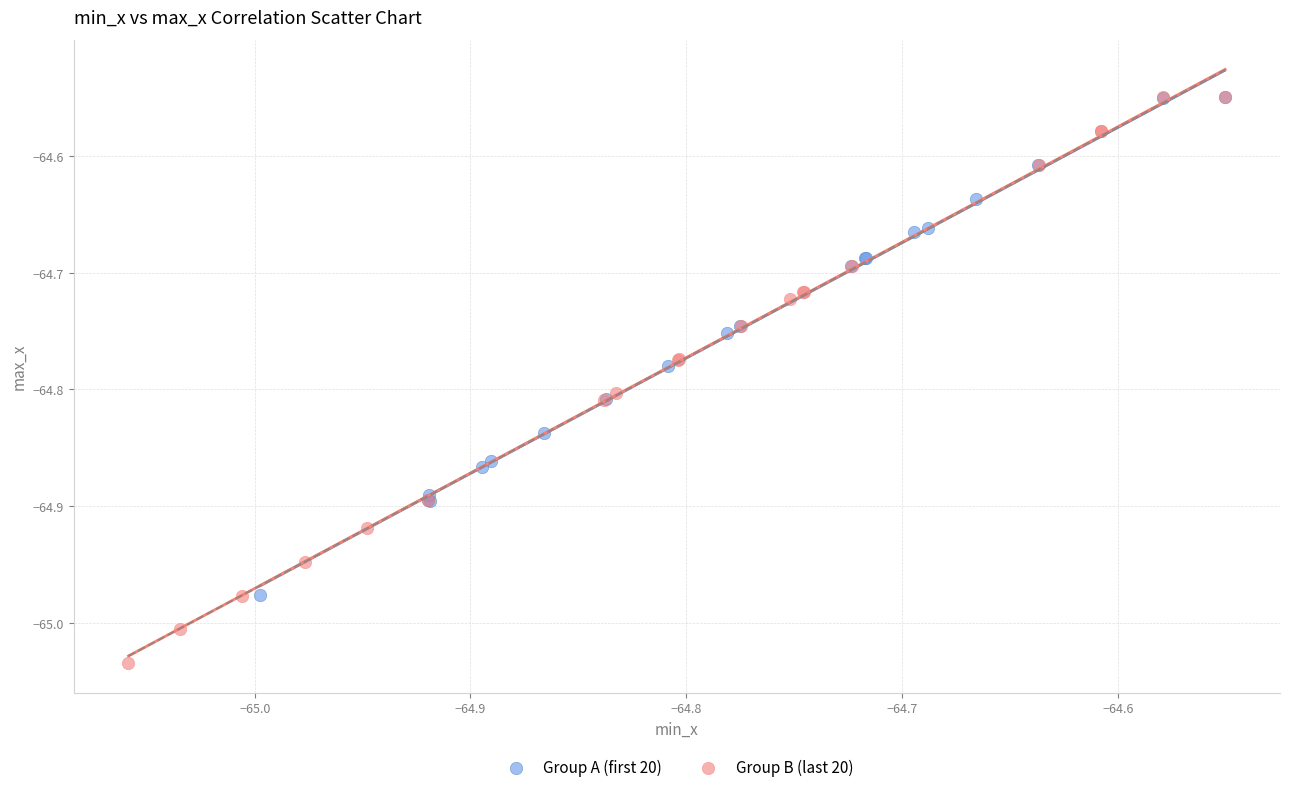

Which series contains the lowest Y value?

Group B (last 20)